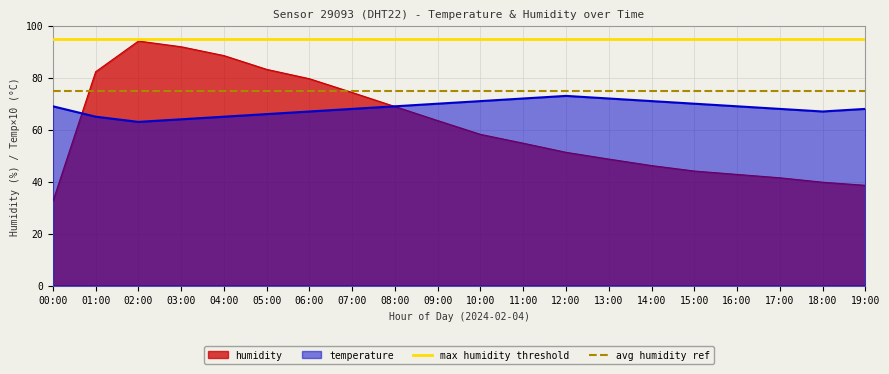

What is the lowest value of the temperature series?

63.0